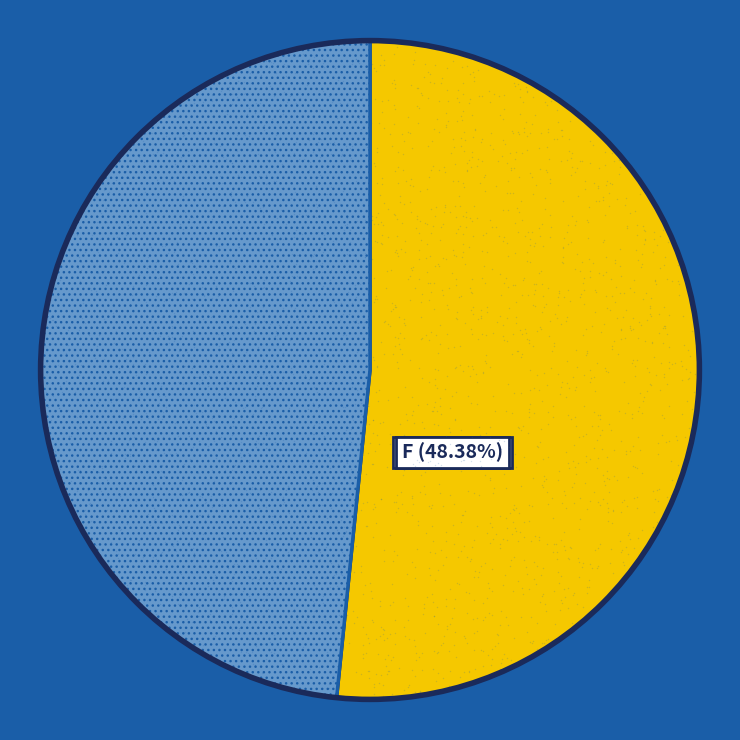

Which slice is the largest?

M